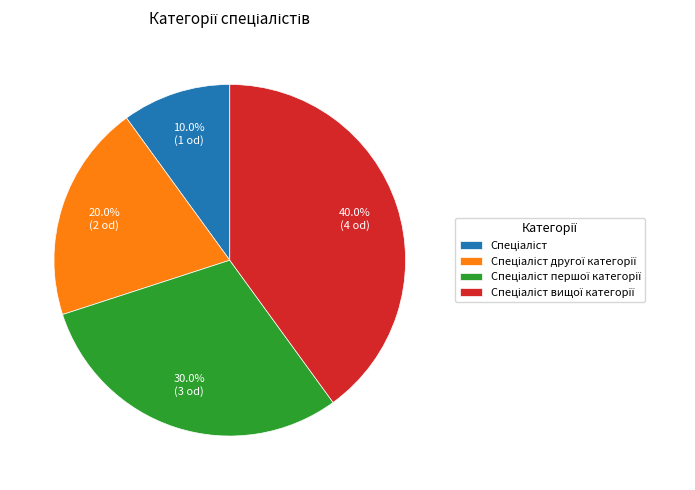

Is there a majority slice in this chart?

No